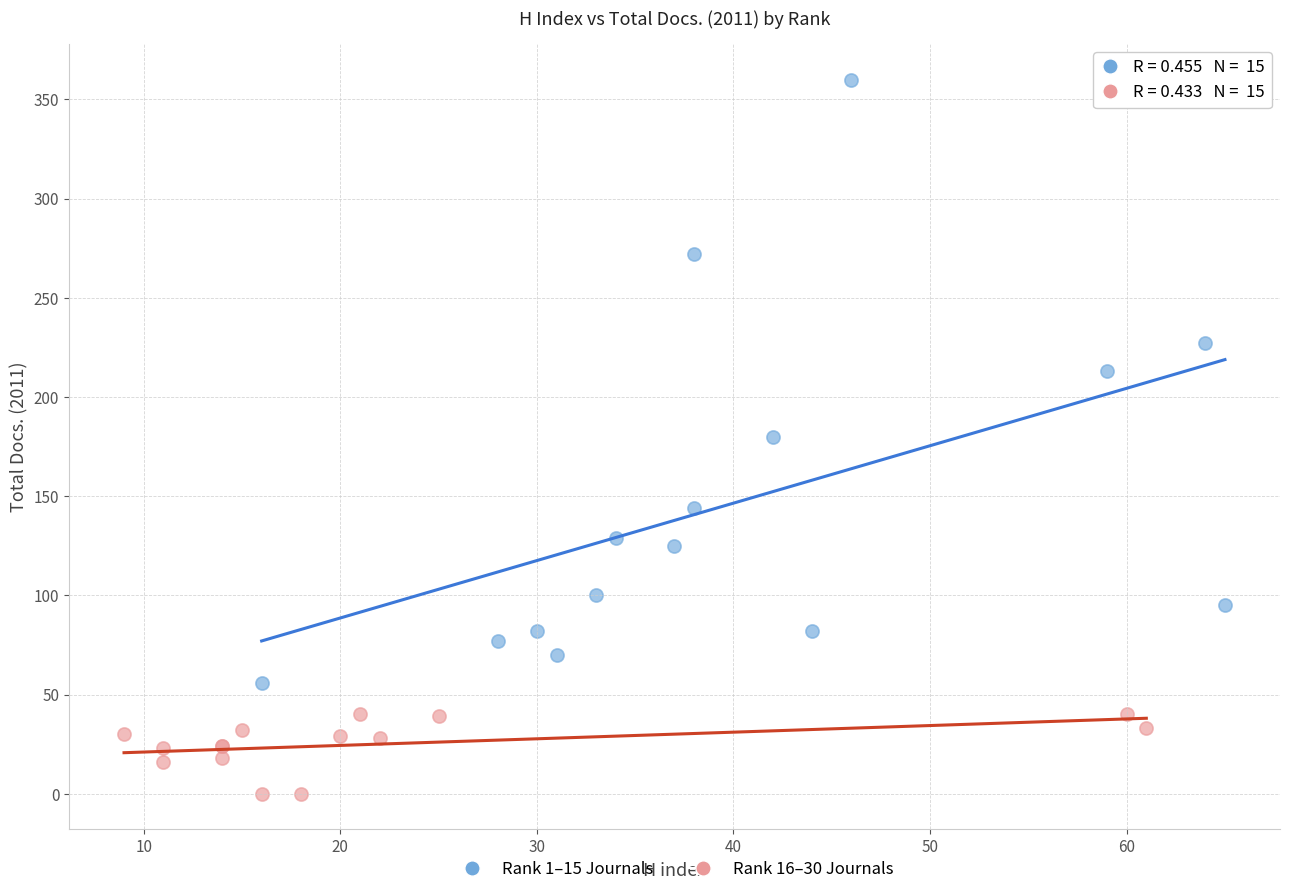

Which series reaches the maximum Y coordinate?

Rank 1–15 Journals